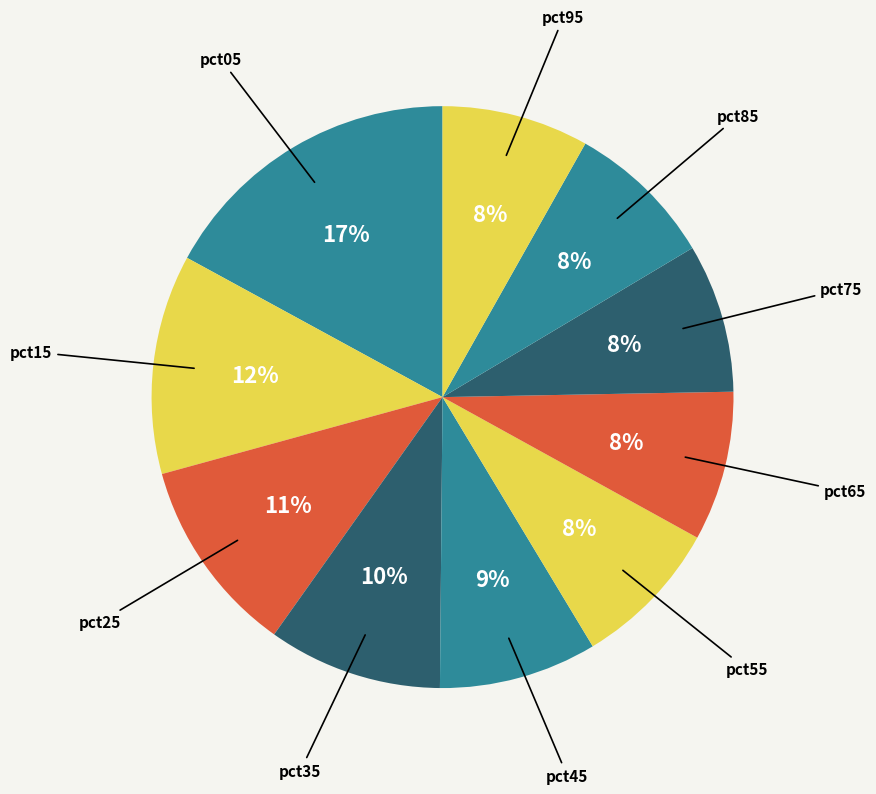

How many slices are in this pie chart?

10